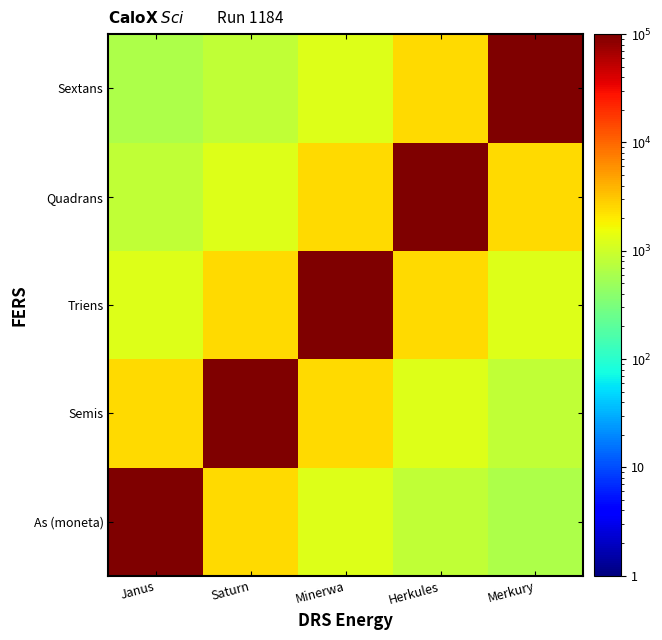

At how many categories does at least one series exceed 83311?

5